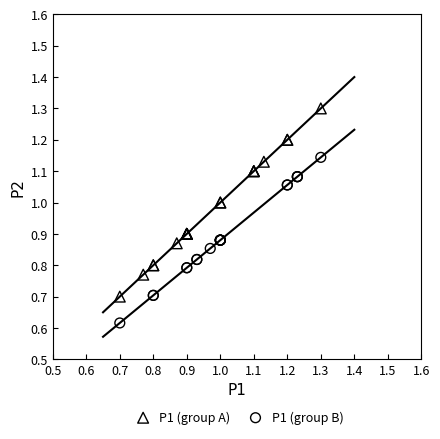

Which series contains the highest Y value?

P1 (group A)